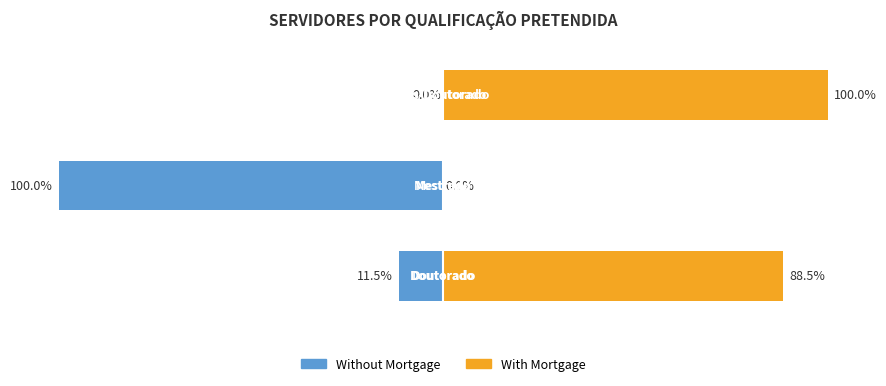

Between 1 and 2, which series saw the biggest shift?

Without Mortgage